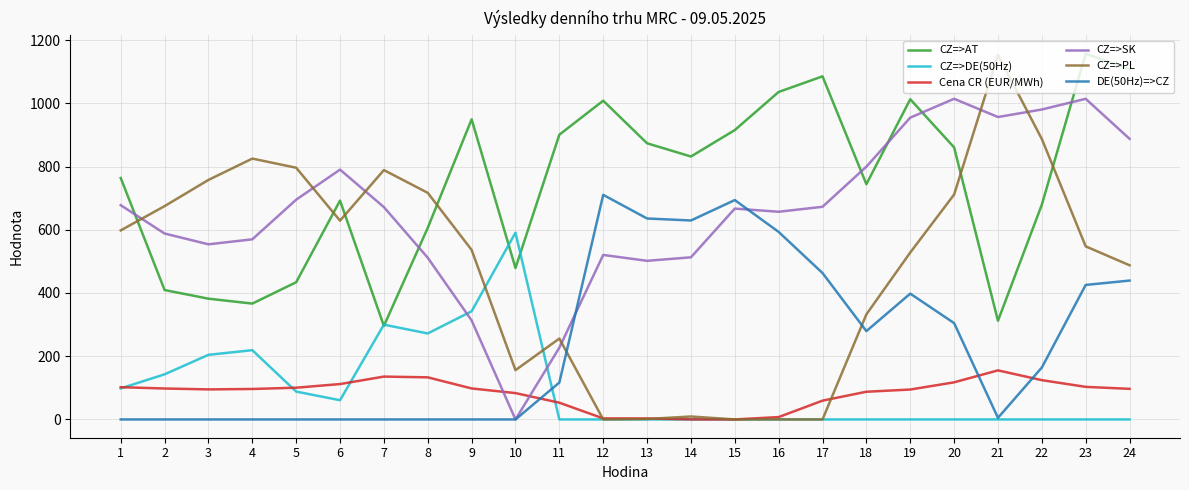

What is the total value across all series at 20?

3008.6